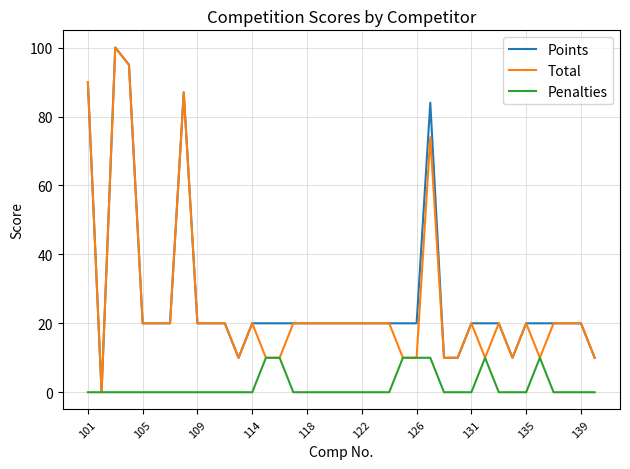

What is the greatest value displayed?

100